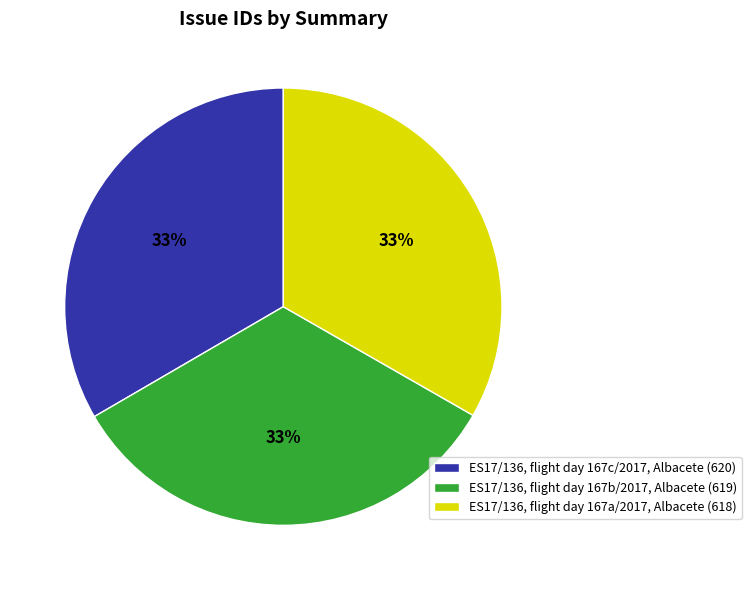

To the nearest percent, what percentage of the pie is ES17/136, flight day 167b/2017, Albacete?

33%